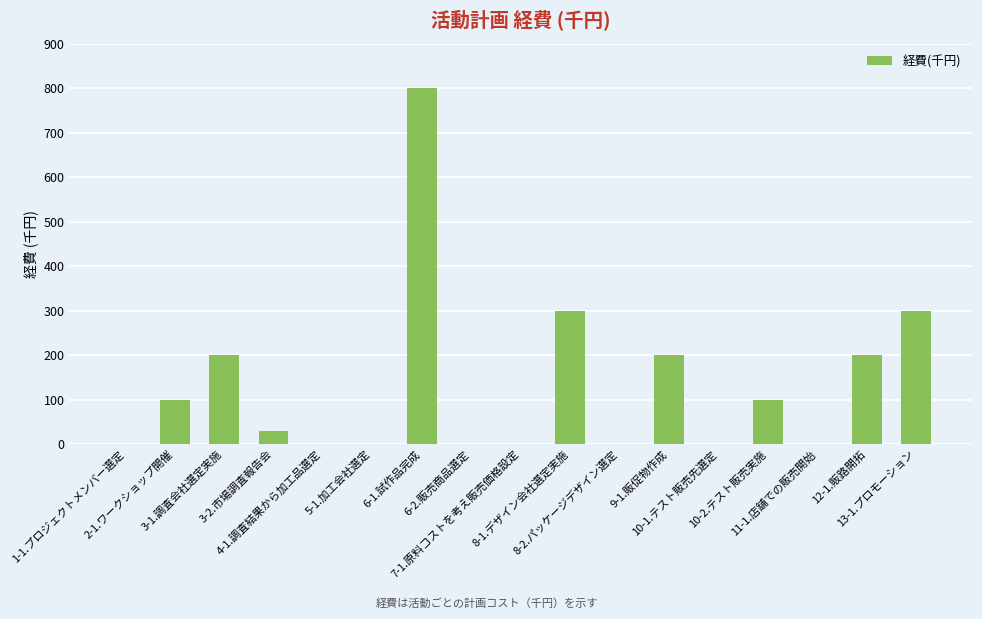

The value at 11-1.店舗での販売開始 is 0. True or false?

True